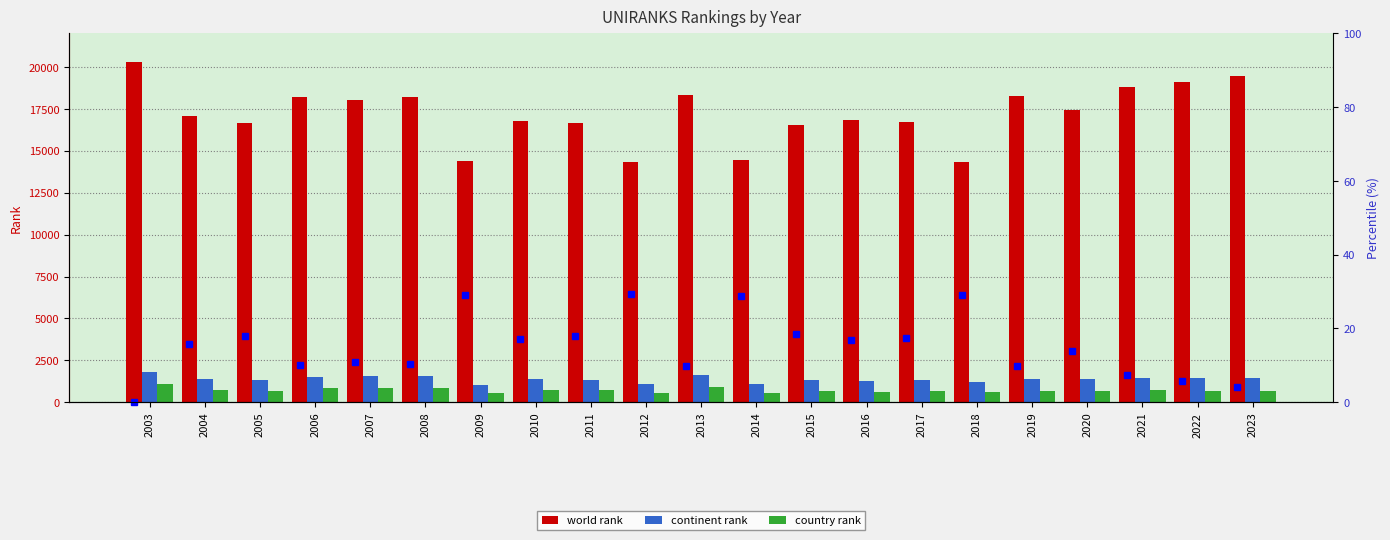

Which category has the lowest value in the continent rank series?

2009